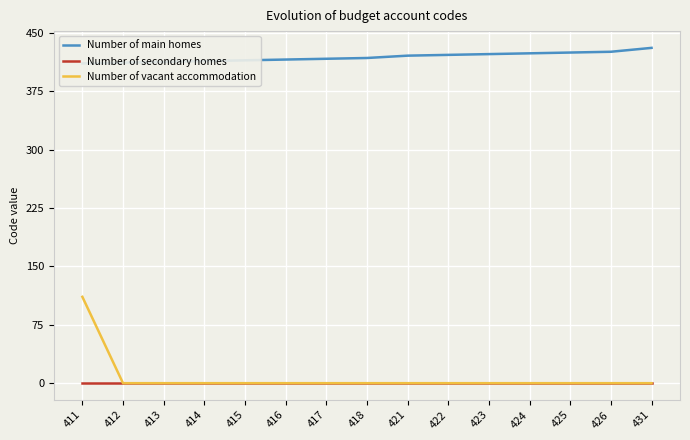

What is the value of the Number of main homes point at the 5th from the left?

415